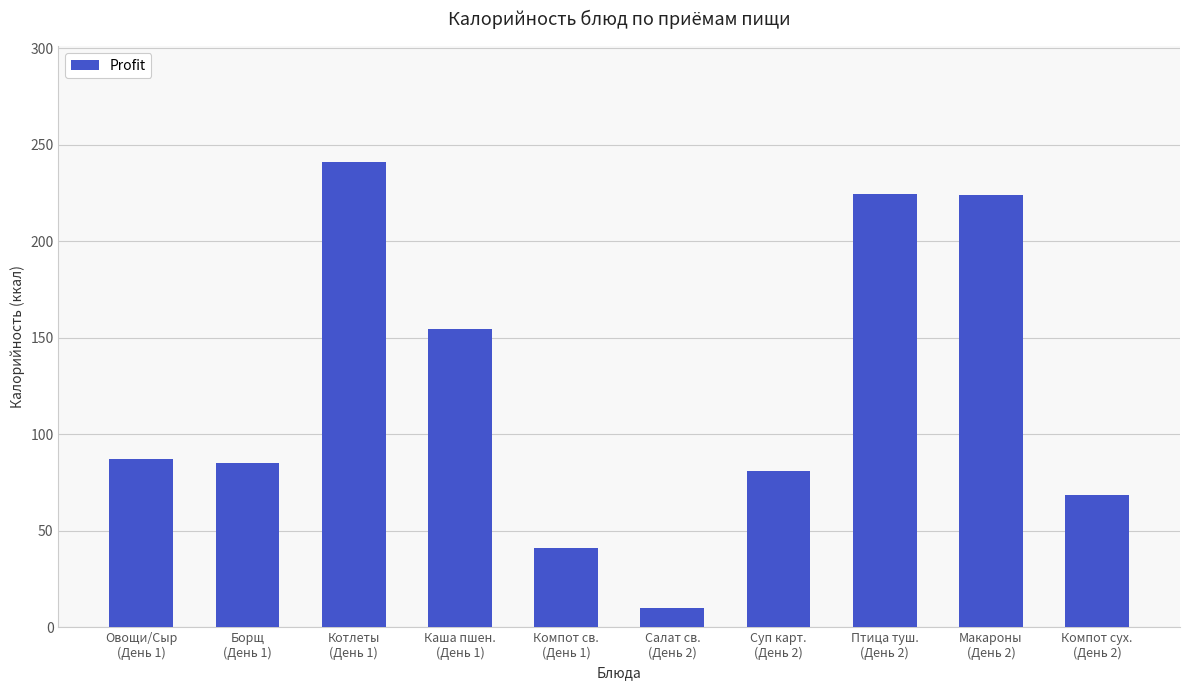

Is it true that the value at Овощи/Сыр
(День 1) is 87.0?

True